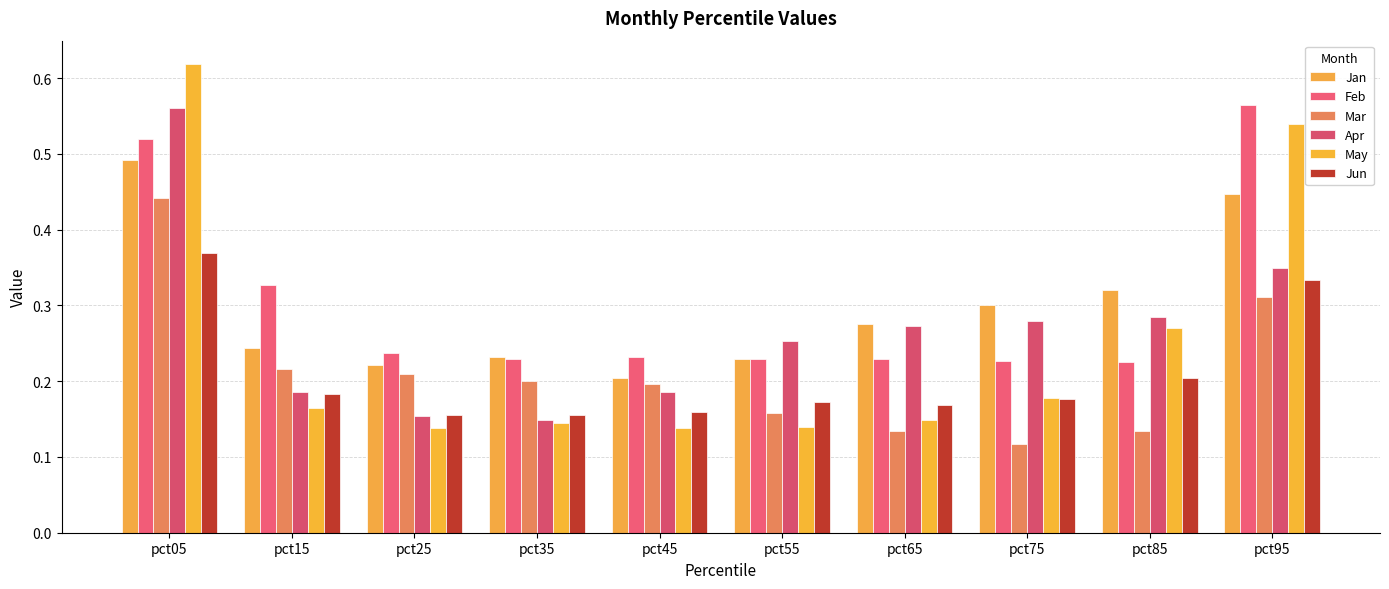

What value does the May series have at pct55?

0.1